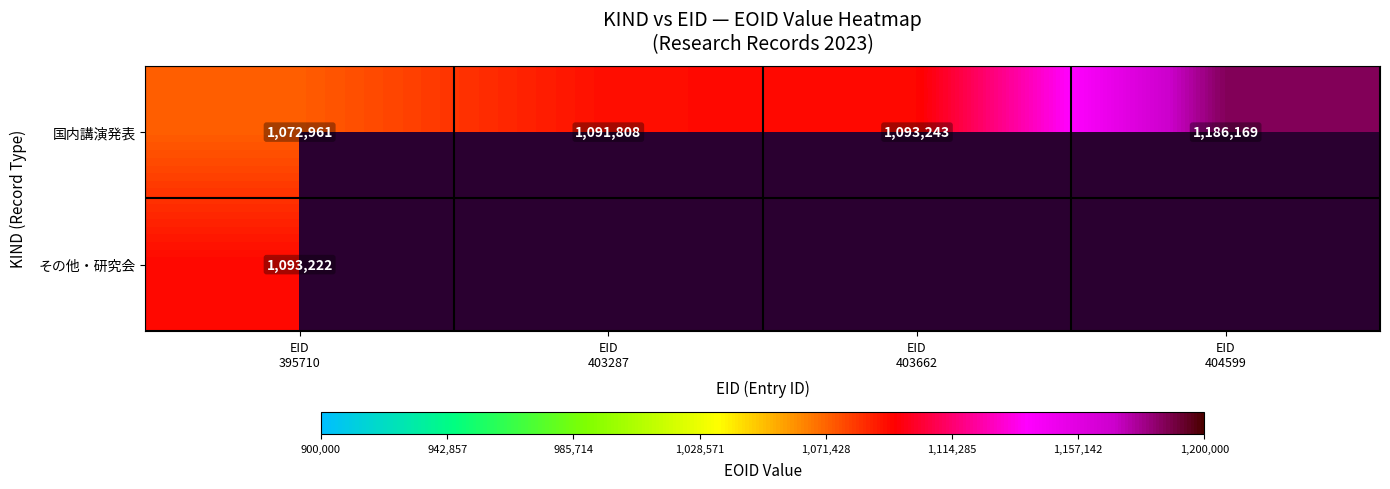

What is the sum of all 国内講演発表 values?

4444181